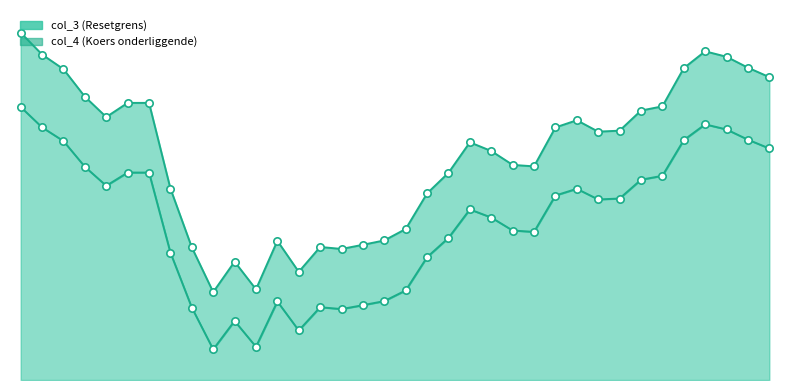

What is the total value across all series at 2025-05-07?

432.9